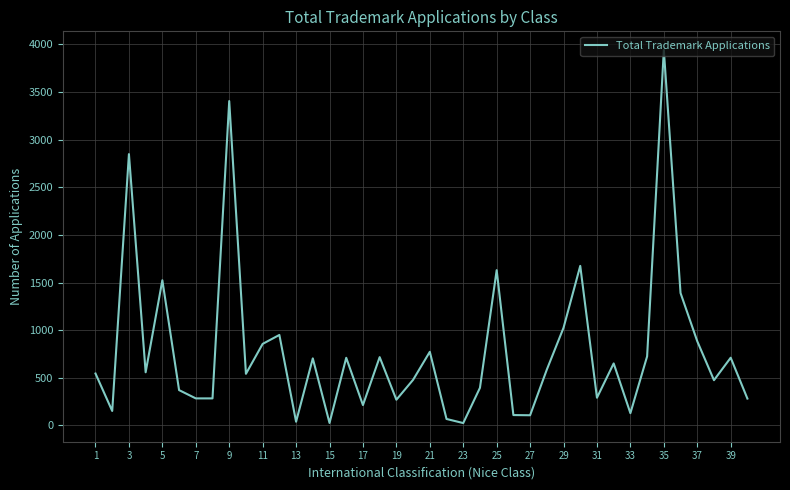

What is the difference between the maximum and minimum values?

3916